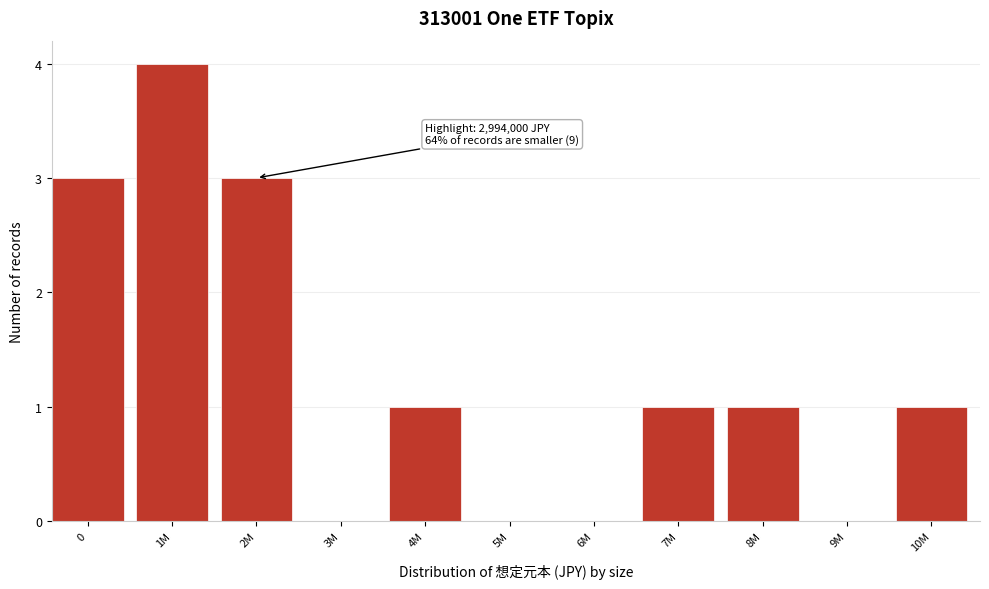

Reading left to right, what are all the values shown in this chart?

0=3	1M=4	2M=3	3M=0	4M=1	5M=0	6M=0	7M=1	8M=1	9M=0	10M=1